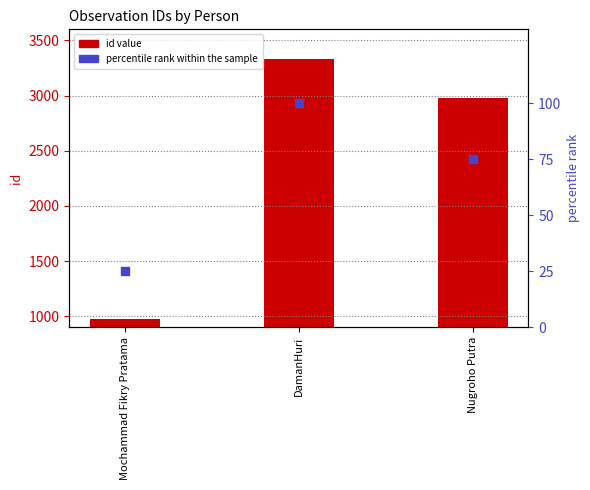

At which category is the sum across all series the highest?

DamanHuri